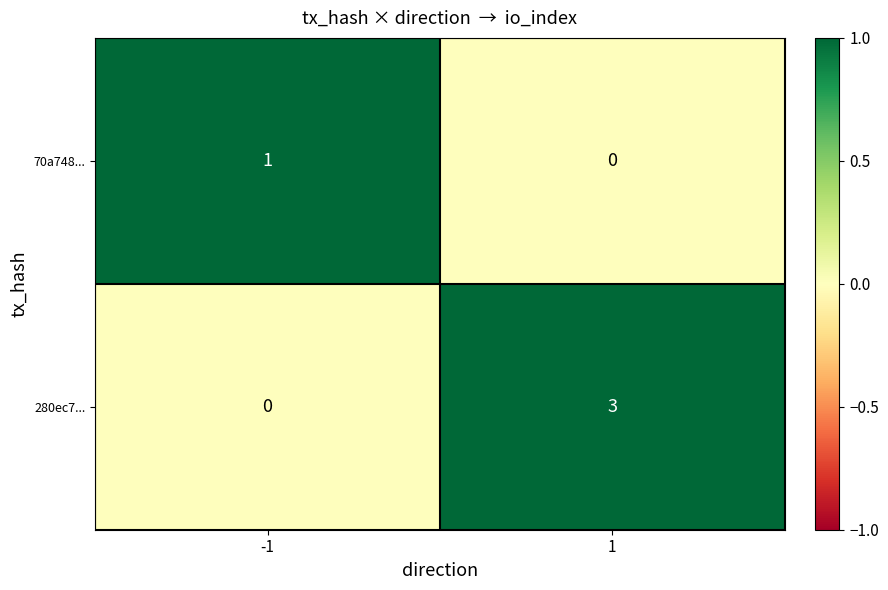

Reading left to right, extract all data points from this chart.

70a748...: 1	0
280ec7...: 0	3